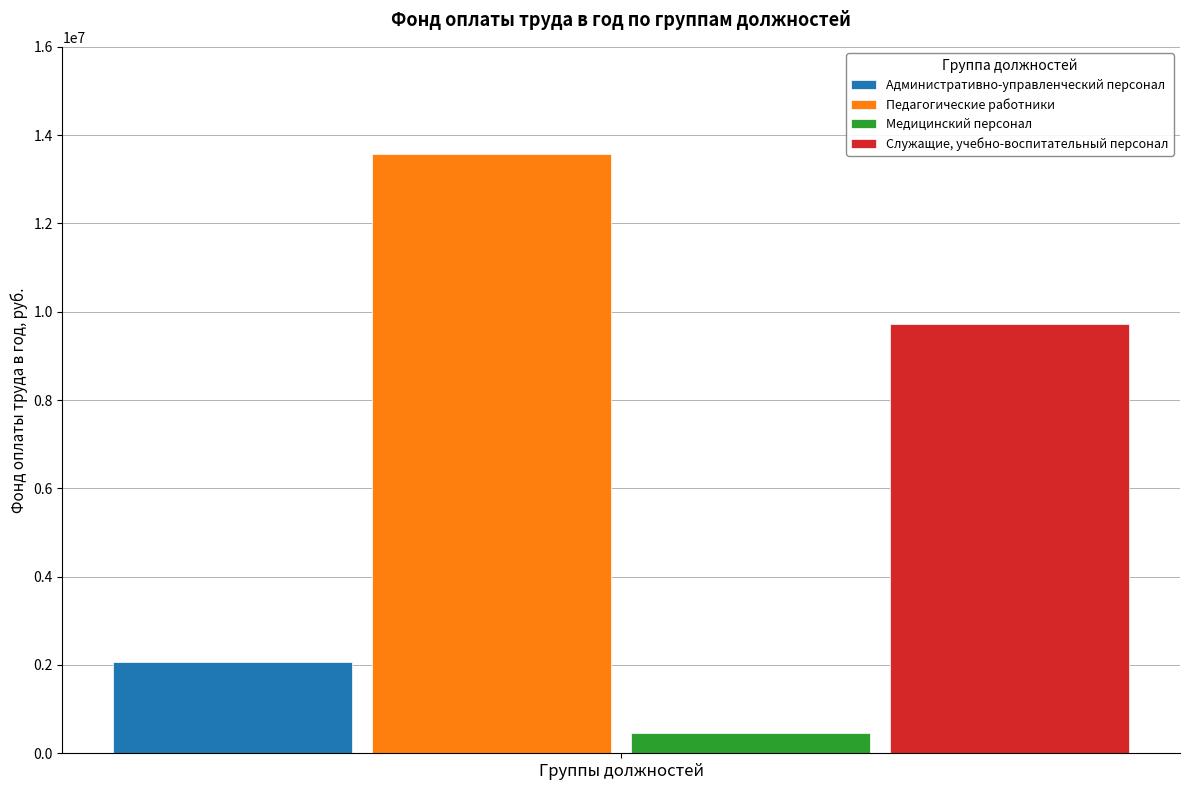

Count the number of categories in the chart.

1